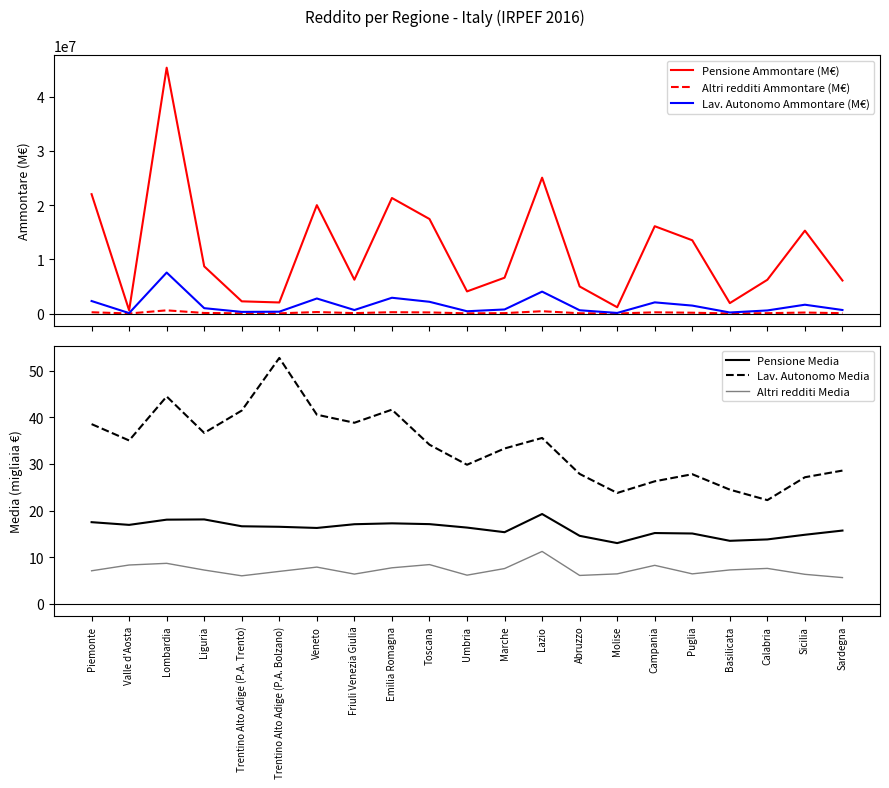

What is the difference between the maximum and minimum values in the Pensione Ammontare (M€) series?

44779985